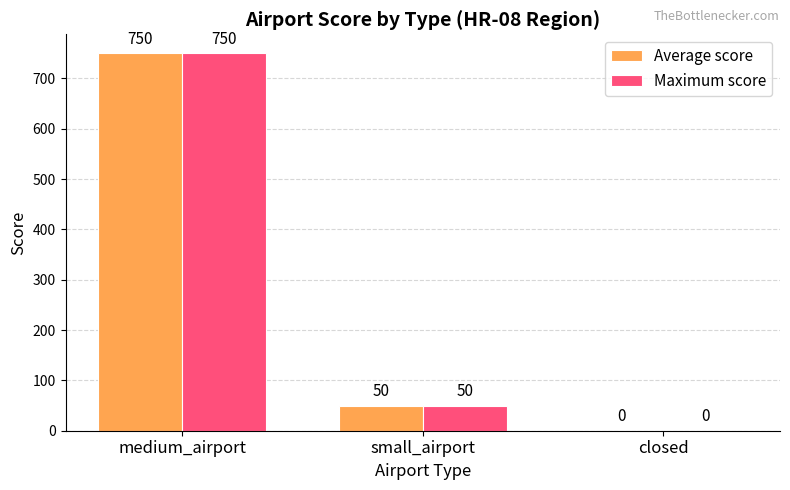

What is the maximum value for Maximum score?

750